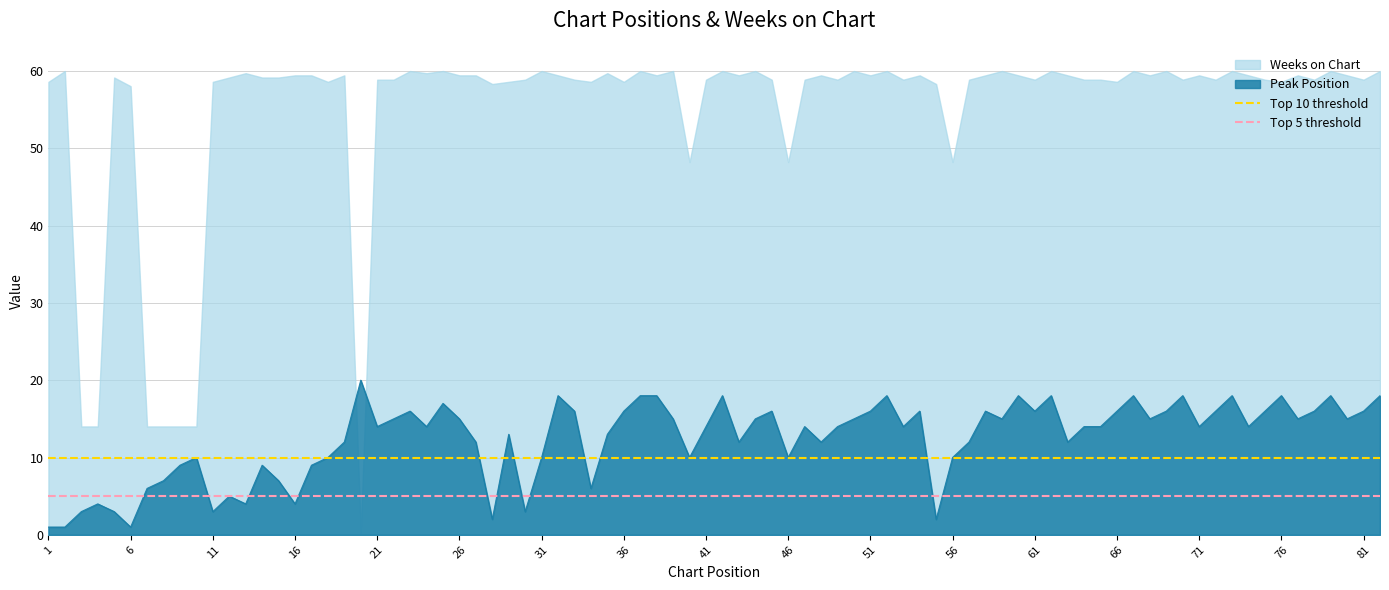

True or false: Peak Position has a value of 9 at 66.

False